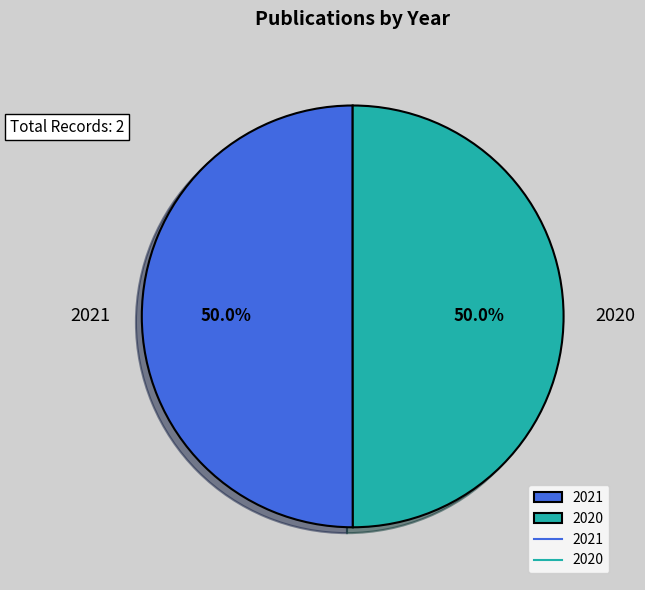

How many segments does this pie chart have?

2